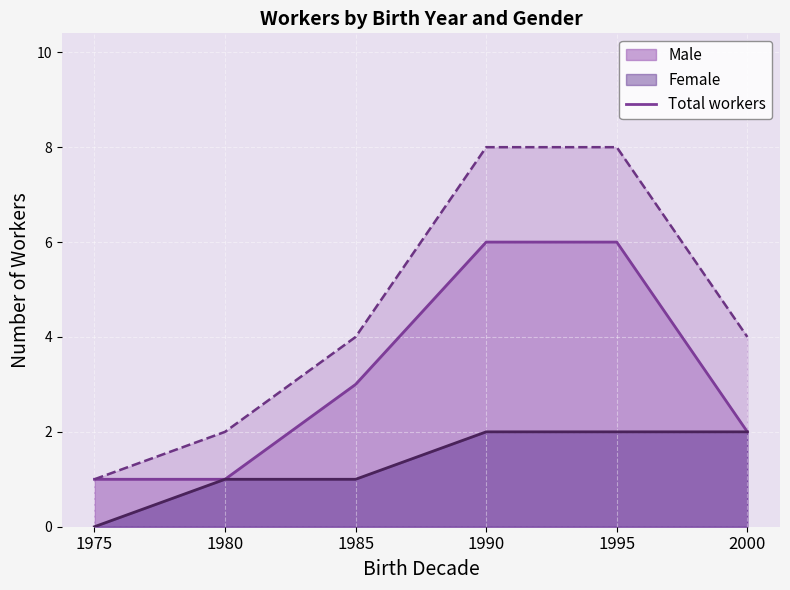

Count the values in the range 2 to 8.

5